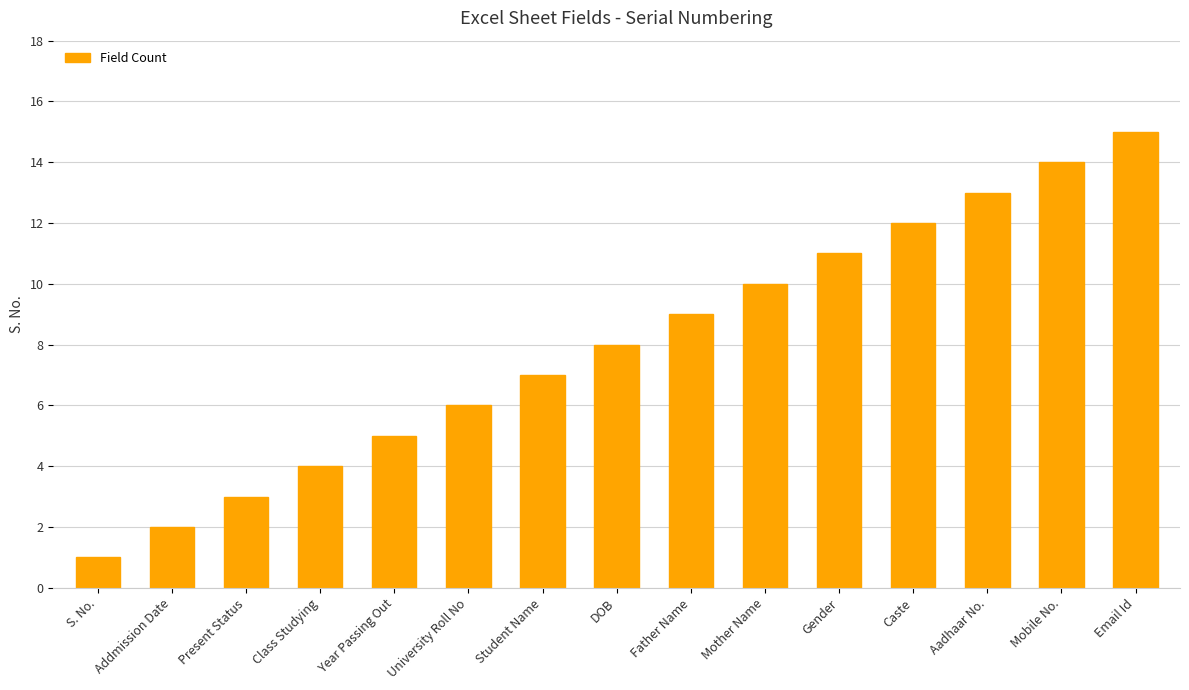

What is the value of the 5th bar from the left?

5